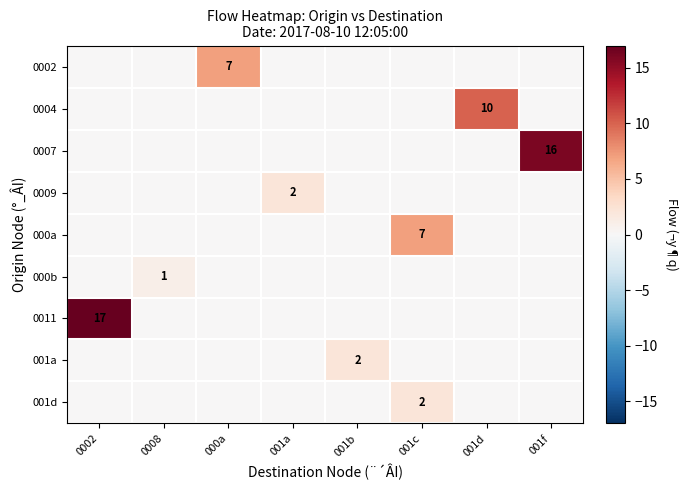

True or false: 000a has a value of 7 at 001c.

True